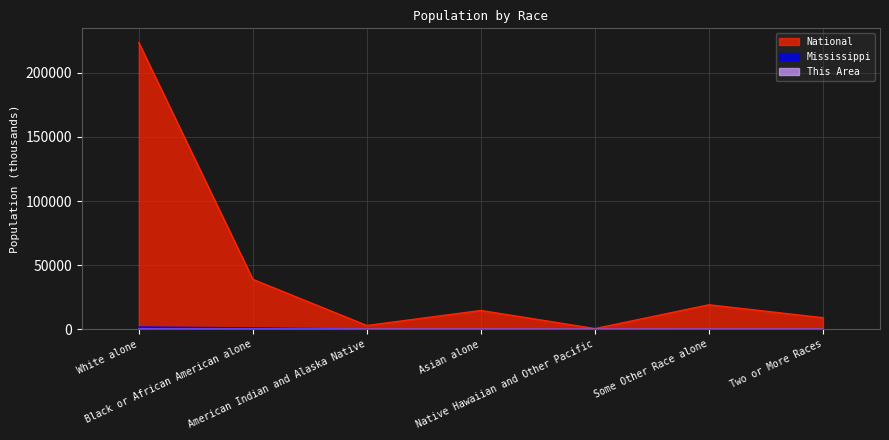

What is the difference between the second highest and second lowest values in the Mississippi series?

1083.4